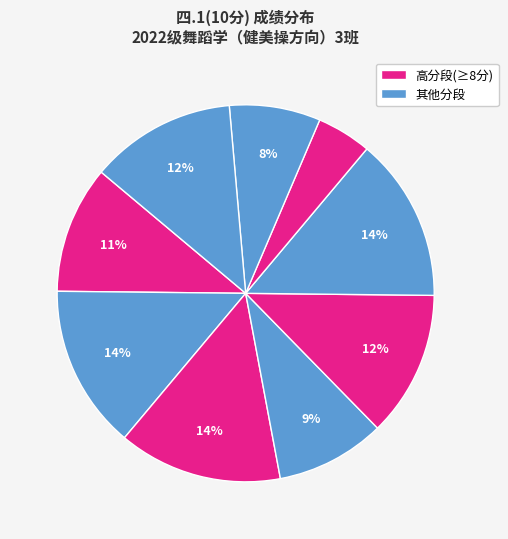

Count the number of slices in the pie.

9